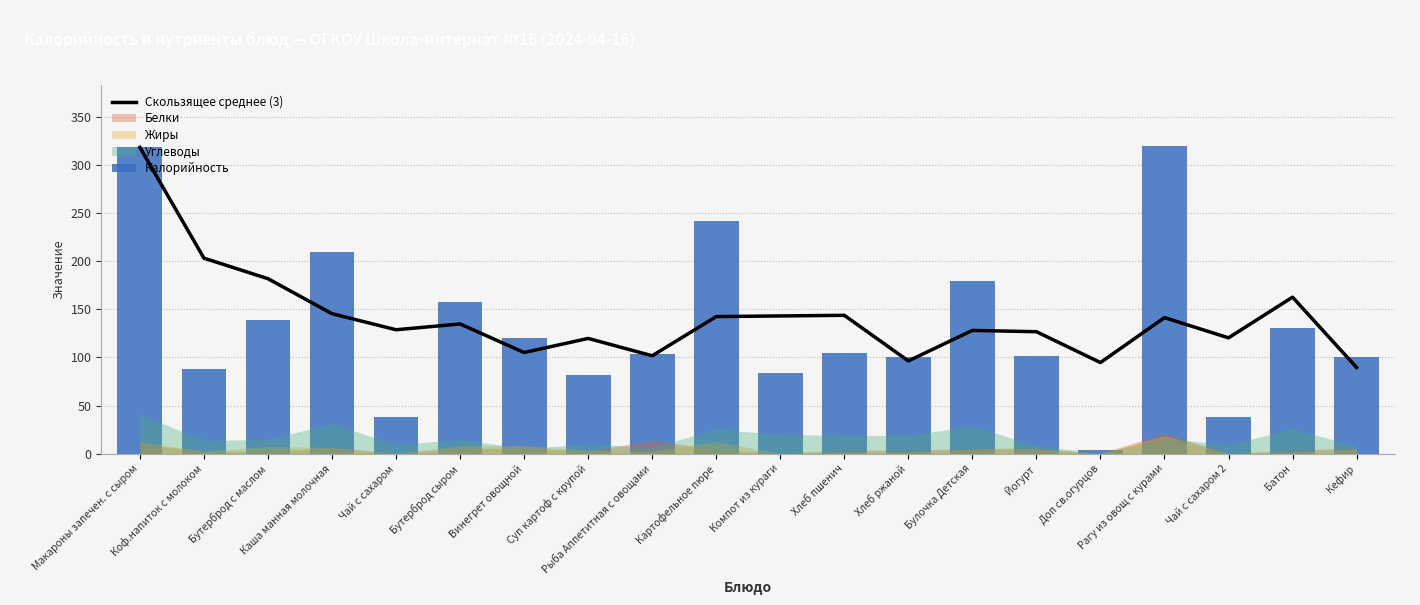

What is the label of the 10th bar from the left?

Картофельное пюре